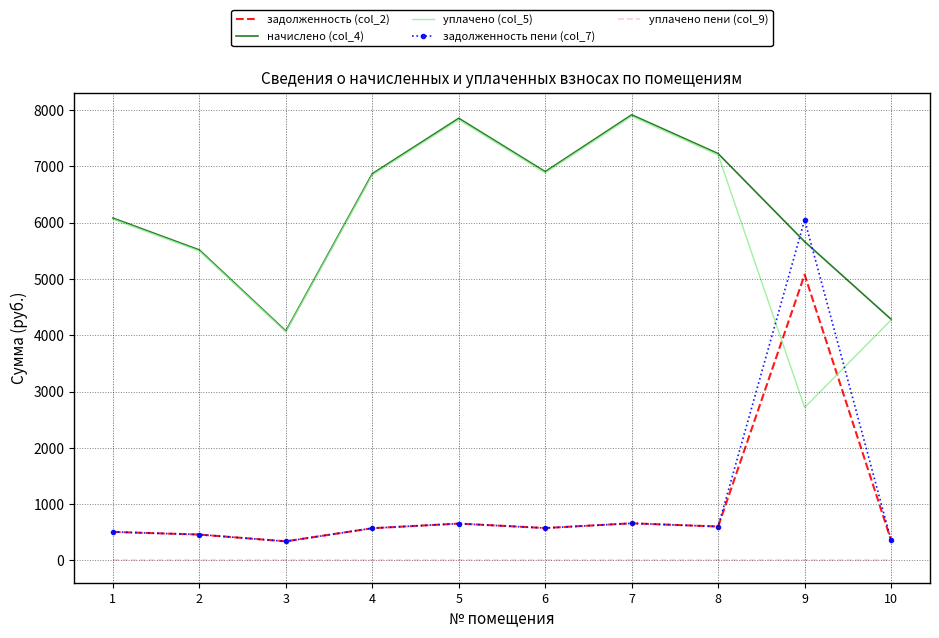

Is the value of начислено (col_4) at 7 greater than the value of уплачено (col_5) at 4?

Yes